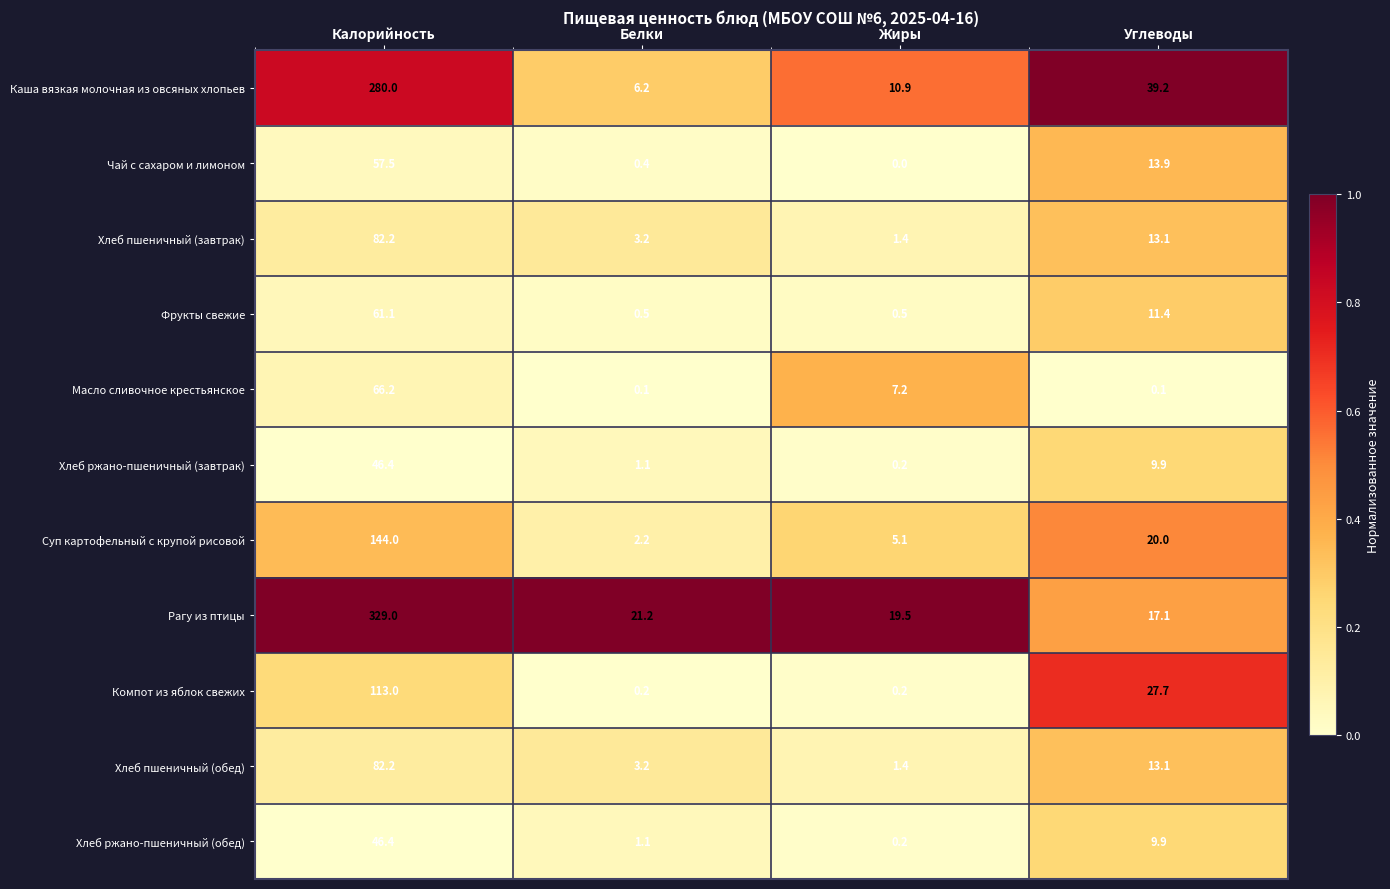

What is the sum of the Хлеб пшеничный (обед) values at Жиры and Калорийность?

83.6